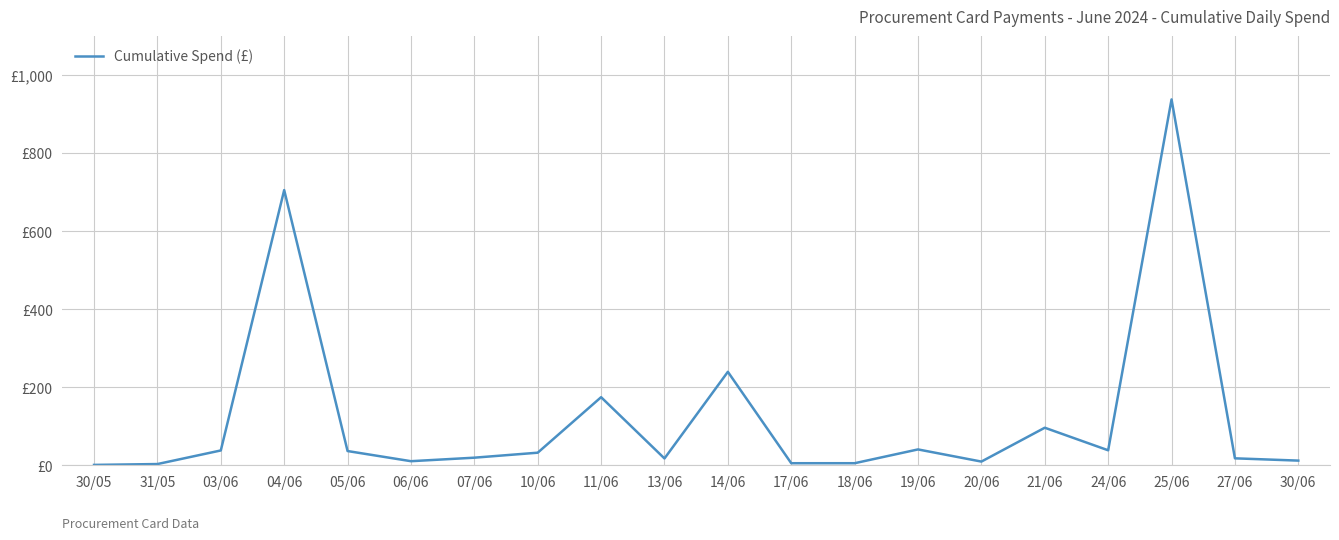

Is this an area chart (filled region under the line)?

No